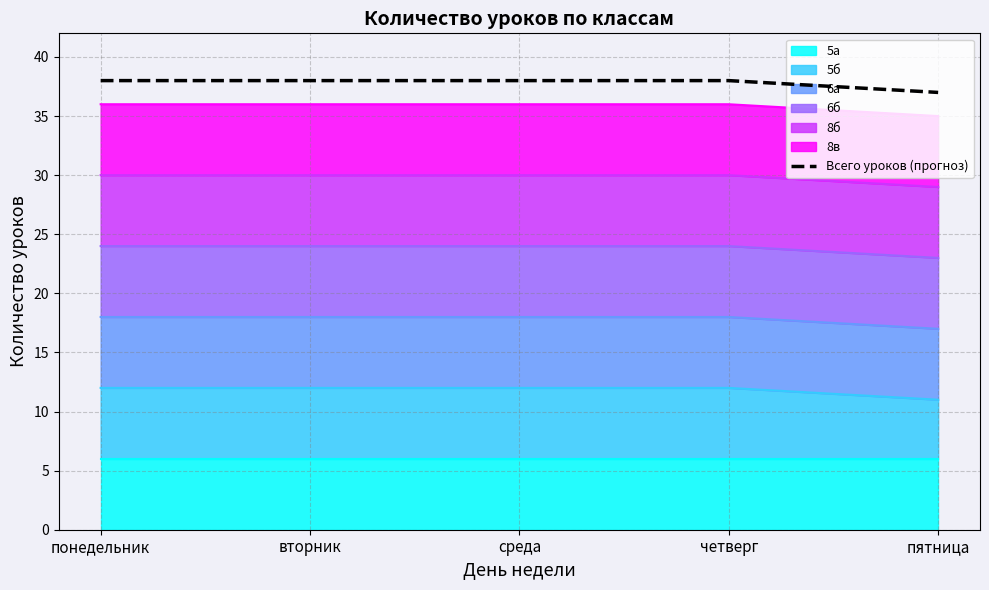

What is the minimum value shown in the chart?

37